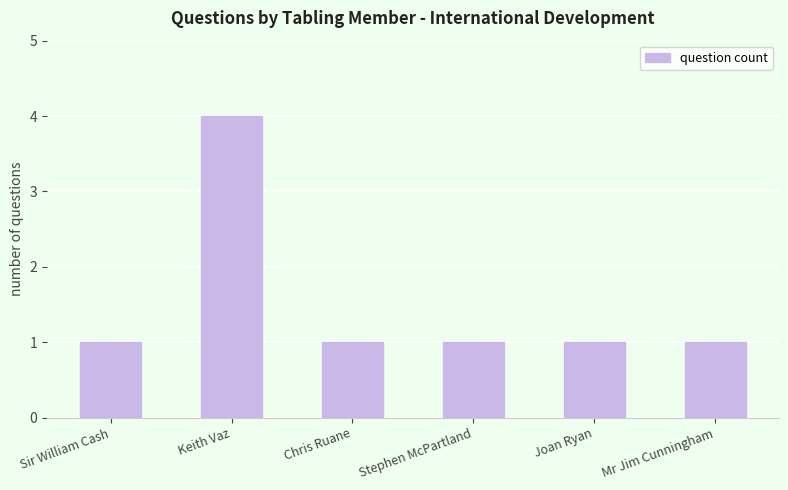

Reading left to right, what are all the values shown in this chart?

1	4	1	1	1	1